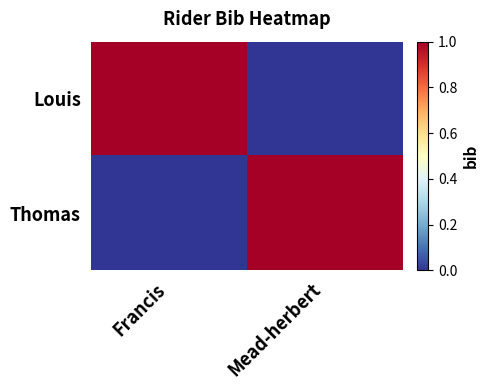

Between Mead-herbert and Francis, which is larger?

Francis